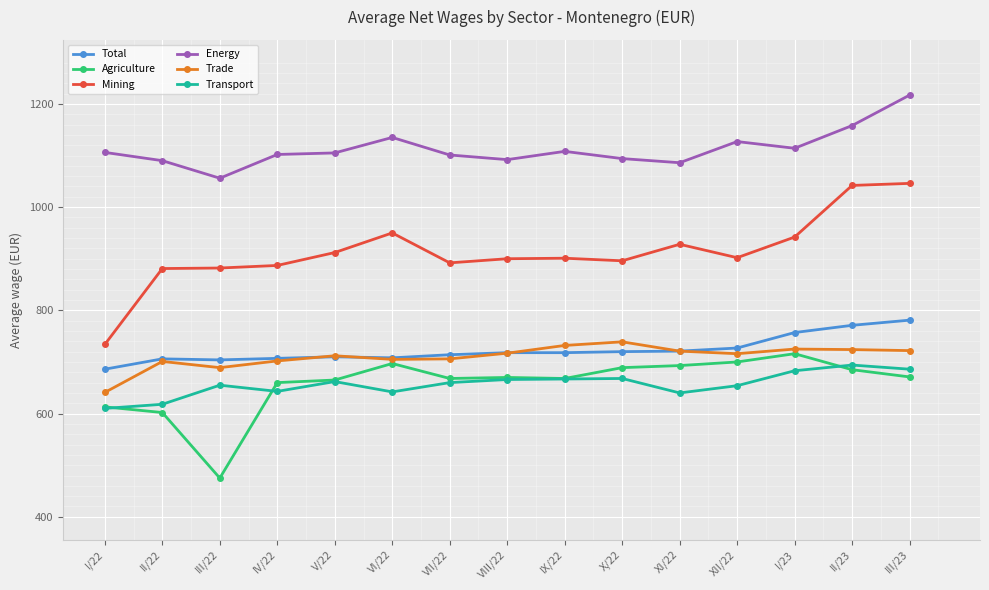

What is the minimum value shown in the chart?

475